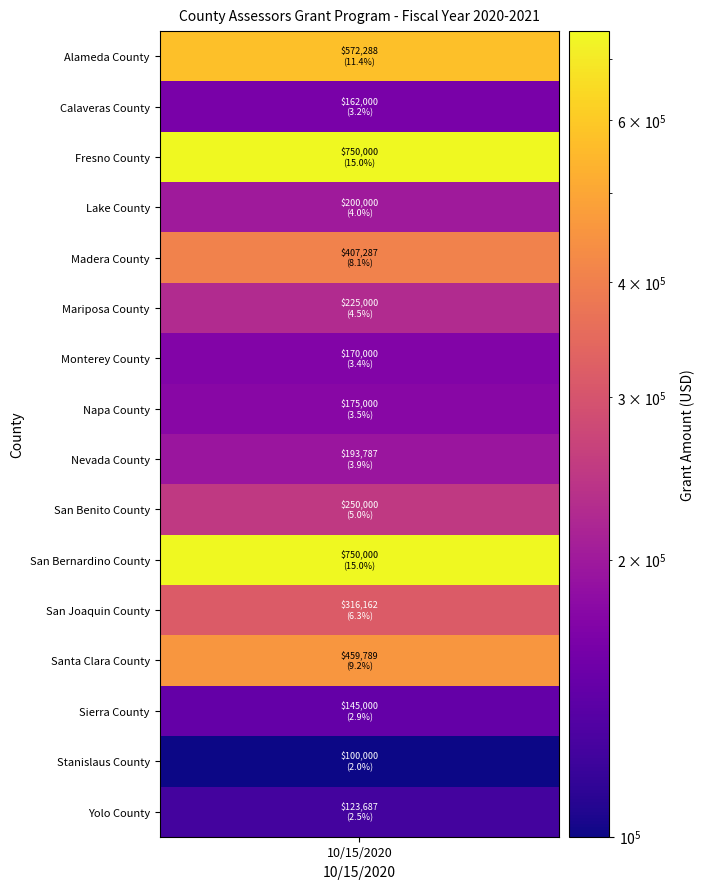

At which category does the chart reach its minimum across all series?

Stanislaus County